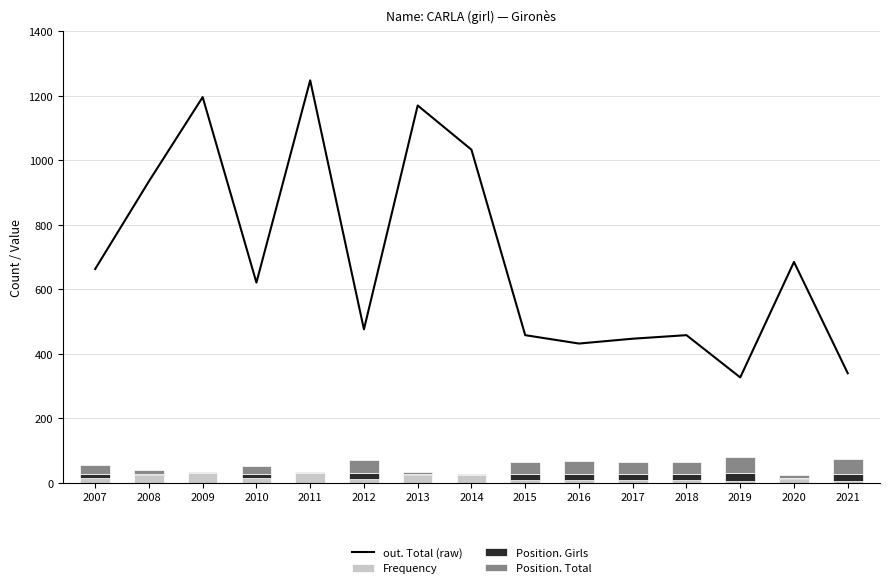

Reading right to left, list all the values displayed in this chart.

out. Total (raw): 2021=340	2020=685	2019=327	2018=458	2017=447	2016=432	2015=458	2014=1033	2013=1170	2012=476	2011=1248	2010=621	2009=1196	2008=935	2007=663
Frequency: 2021=6	2020=13	2019=6	2018=9	2017=9	2016=9	2015=9	2014=23	2013=25	2012=11	2011=30	2010=16	2009=31	2008=25	2007=16
Position. Girls: 2021=22	2020=3	2019=24	2018=18	2017=19	2016=18	2015=18	2014=1	2013=3	2012=20	2011=2	2010=11	2009=1	2008=4	2007=12
Position. Total: 2021=47	2020=9	2019=49	2018=37	2017=37	2016=41	2015=37	2014=3	2013=7	2012=41	2011=3	2010=24	2009=2	2008=12	2007=29